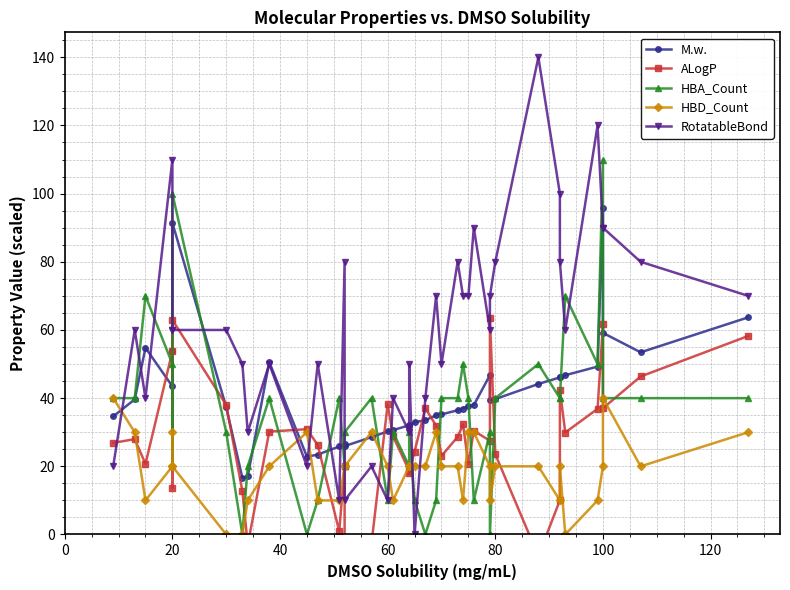

What is the label of the 36th point from the right?

20